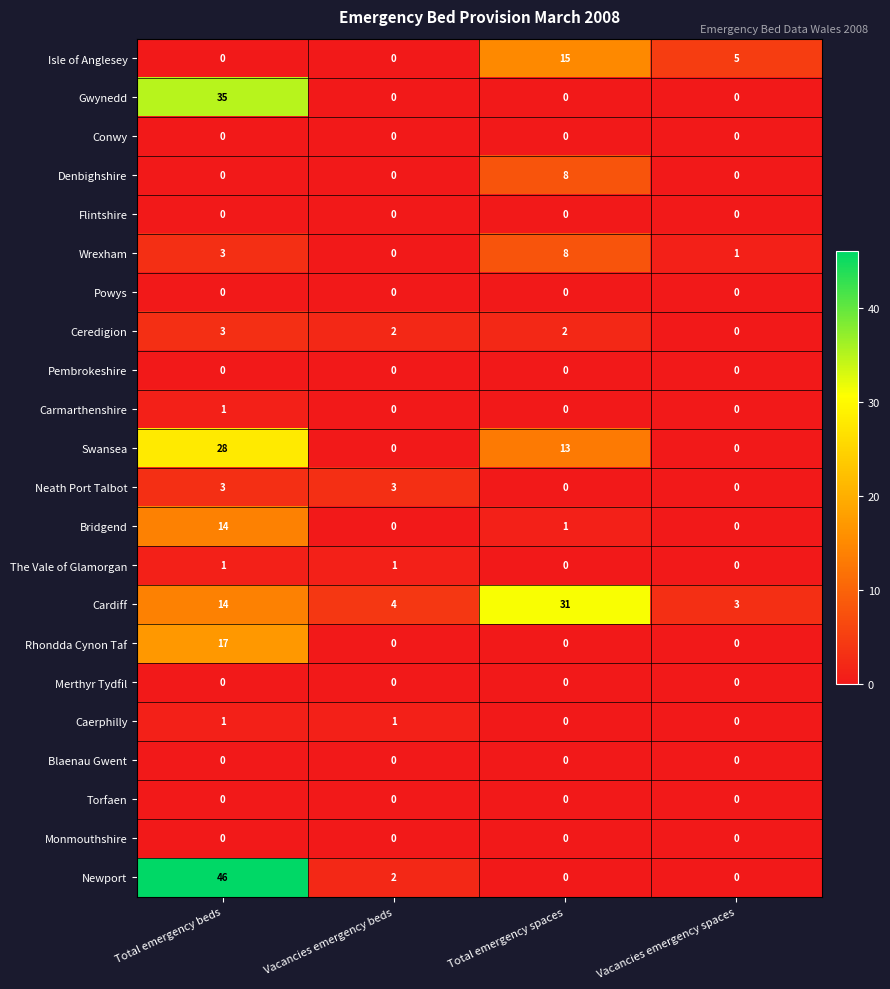

The Torfaen series shows 0 at Total emergency spaces. True or false?

True